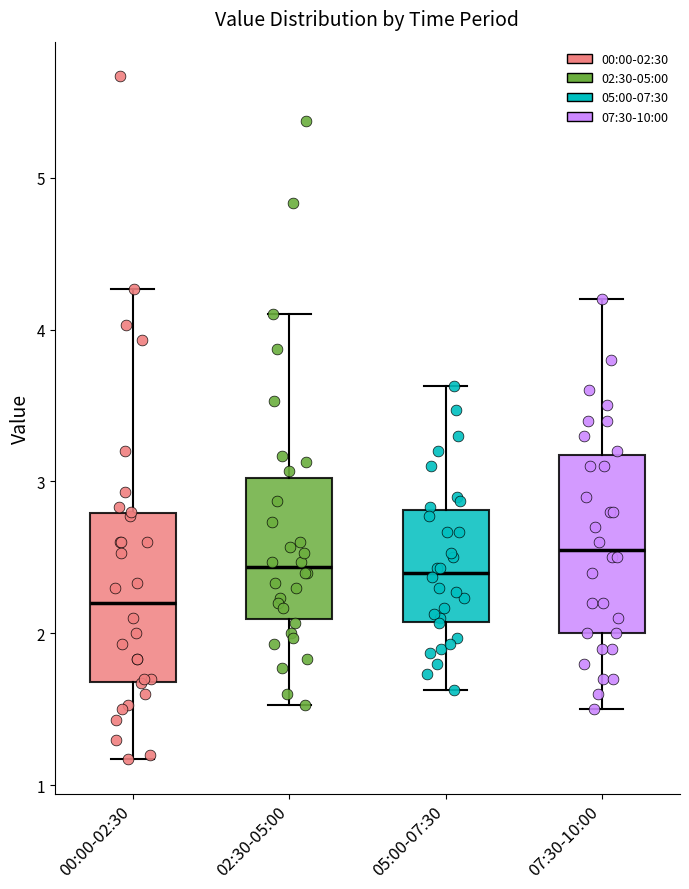

Which box's median line is the lowest?

00:00-02:30